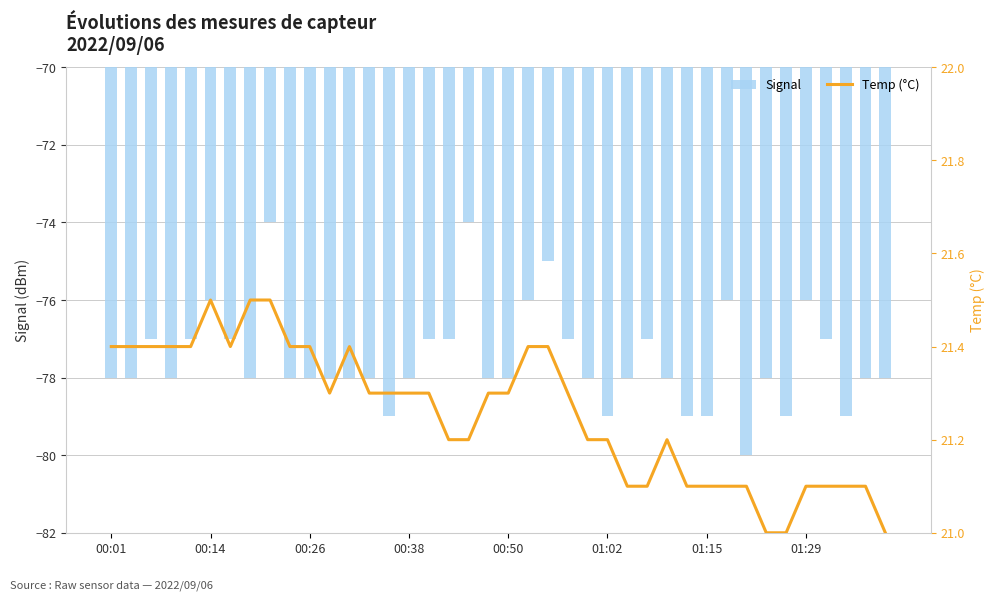

What is the maximum value for Signal?

-74